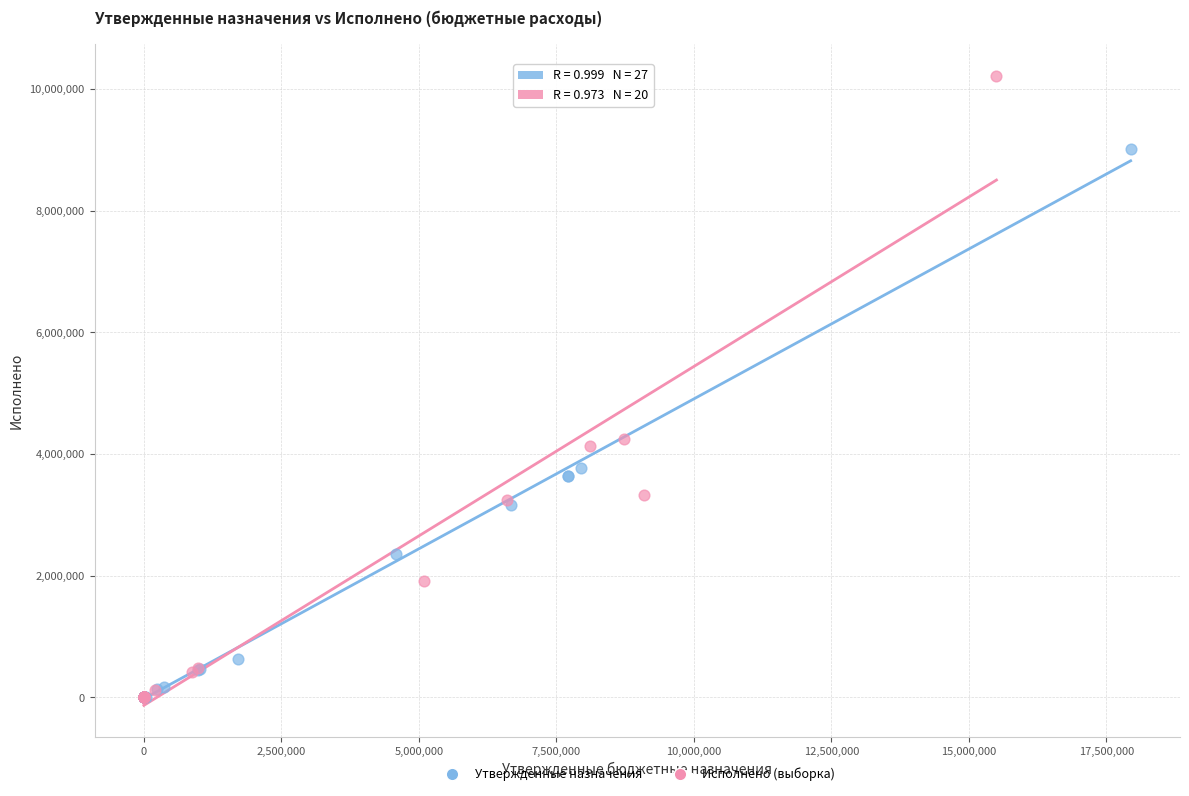

Which series reaches the maximum Y coordinate?

Исполнено (выборка)